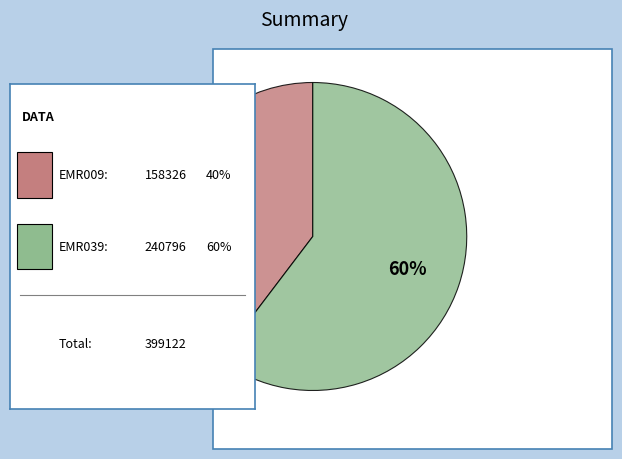

Does any single category account for the majority?

Yes